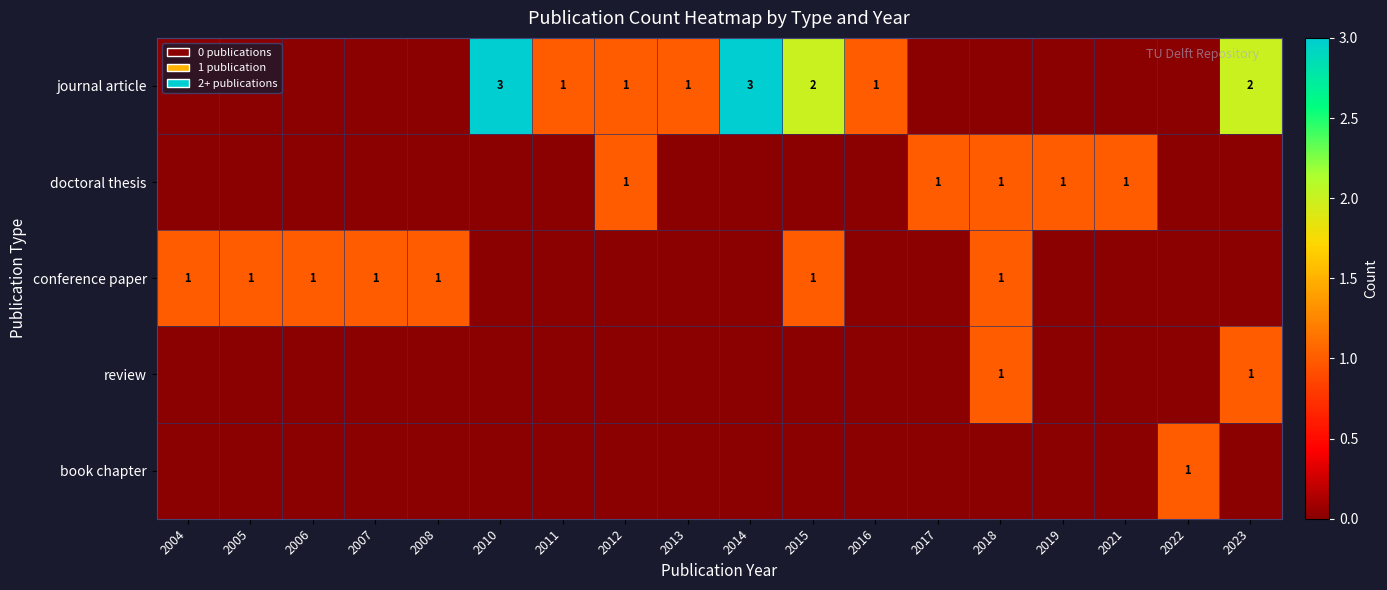

At which category does the chart reach its peak across all series?

2010